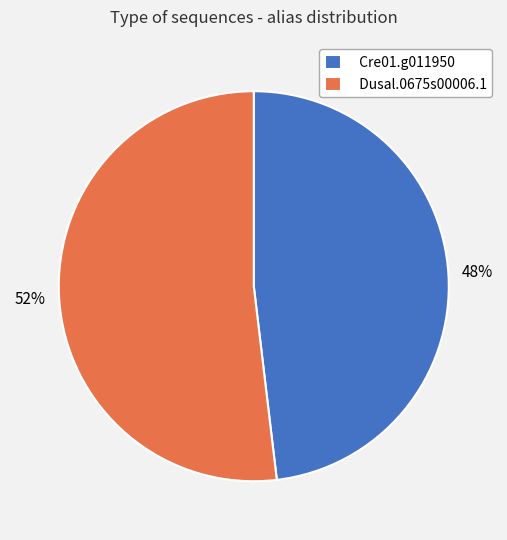

Which category has the smallest portion of the pie?

Cre01.g011950